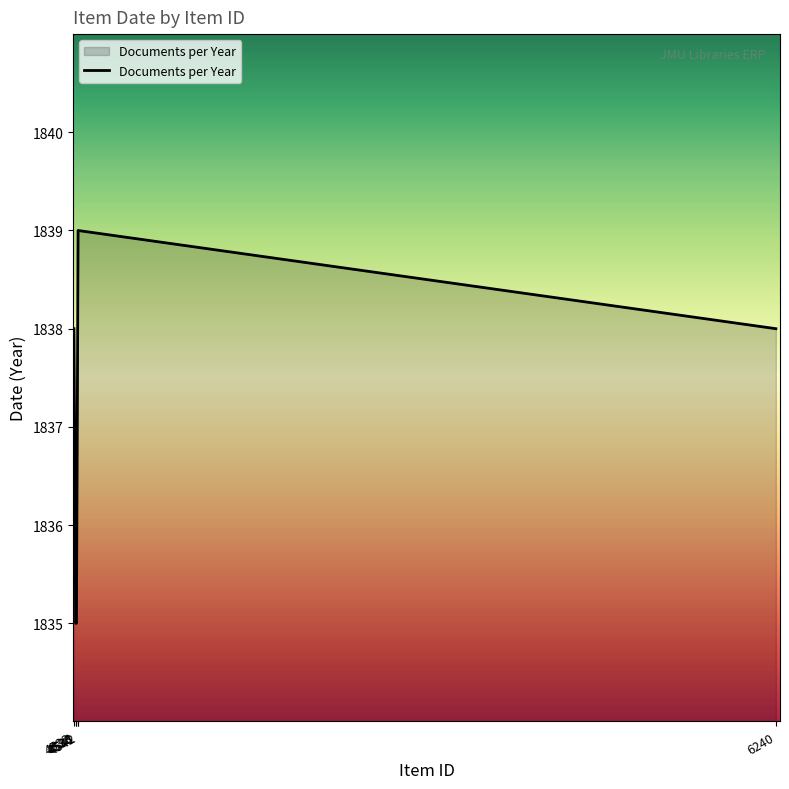

Reading left to right, what are all the values shown in this chart?

4532=1838	4536=1835	4538=1835	4541=1838	4542=1839	6240=1838